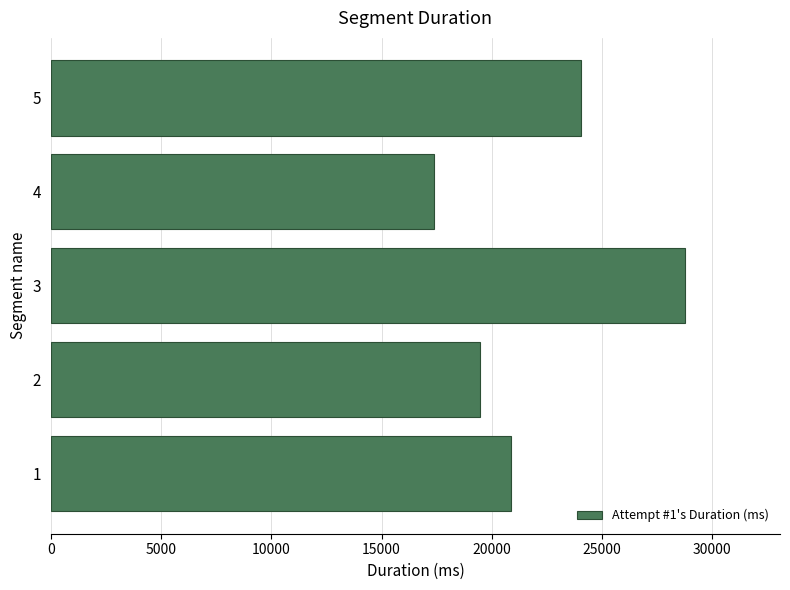

Which has a higher value, 1 or 3?

3